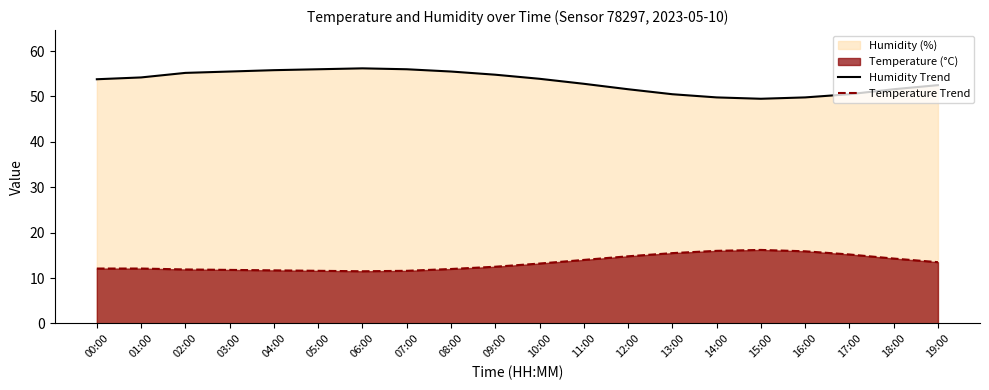

At which category does Temperature Trend reach its first local peak?

15:00